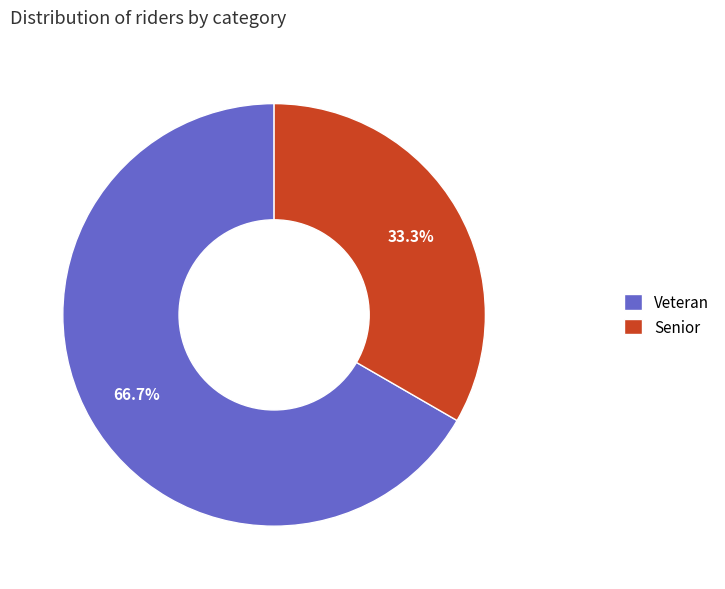

To the nearest percent, what is the combined percentage of Senior and Veteran?

100%